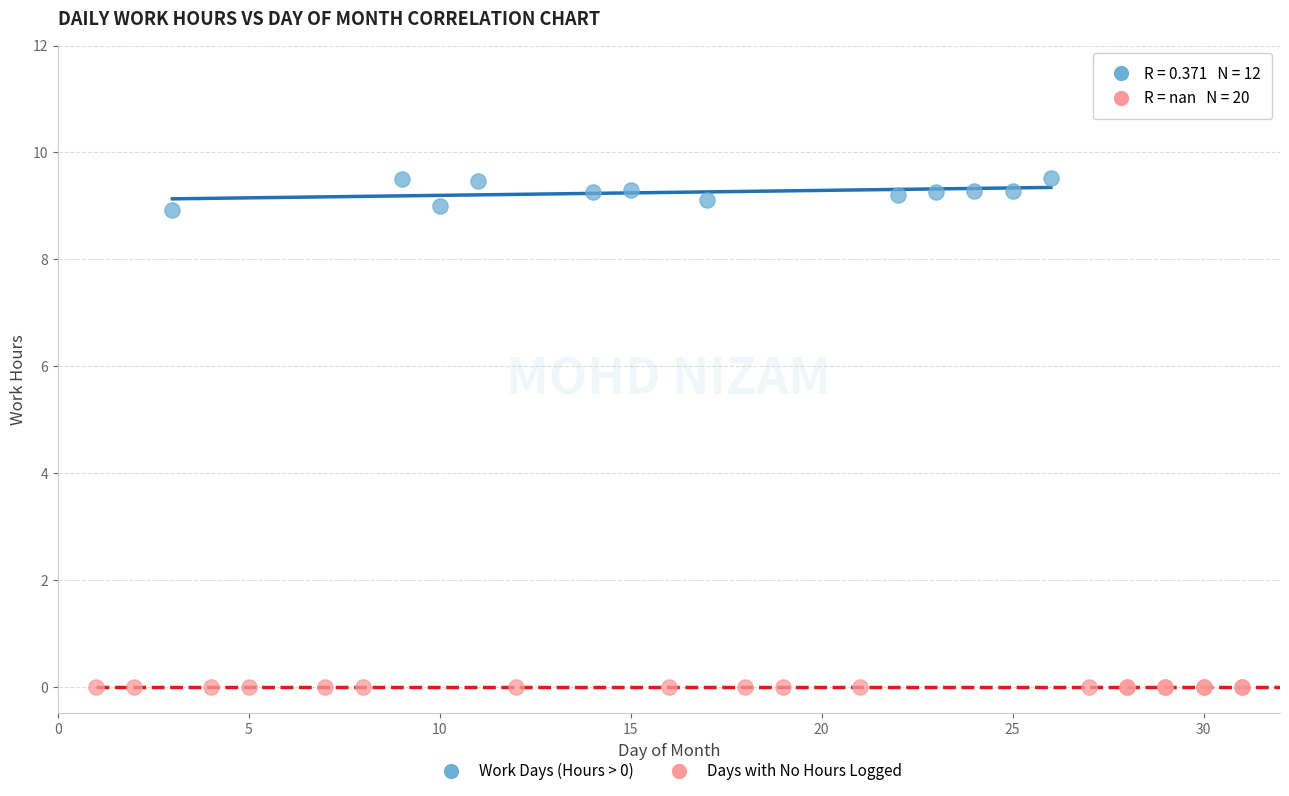

Which series contains the lowest Y value?

Days with No Hours Logged